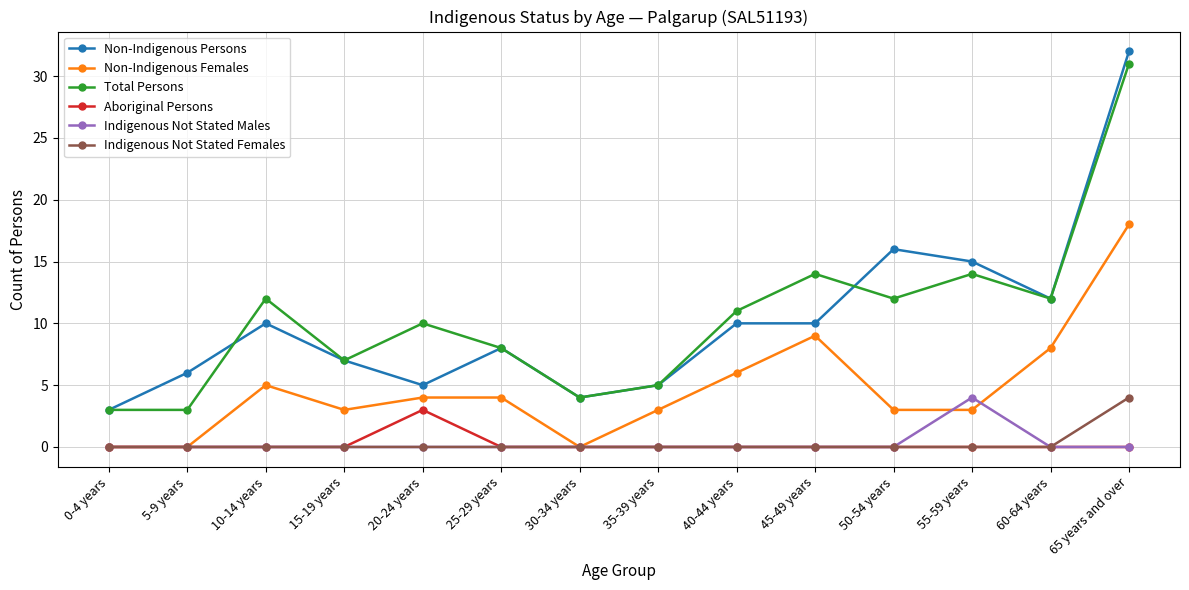

True or false: Non-Indigenous Persons and Indigenous Not Stated Males cross at least once.

False